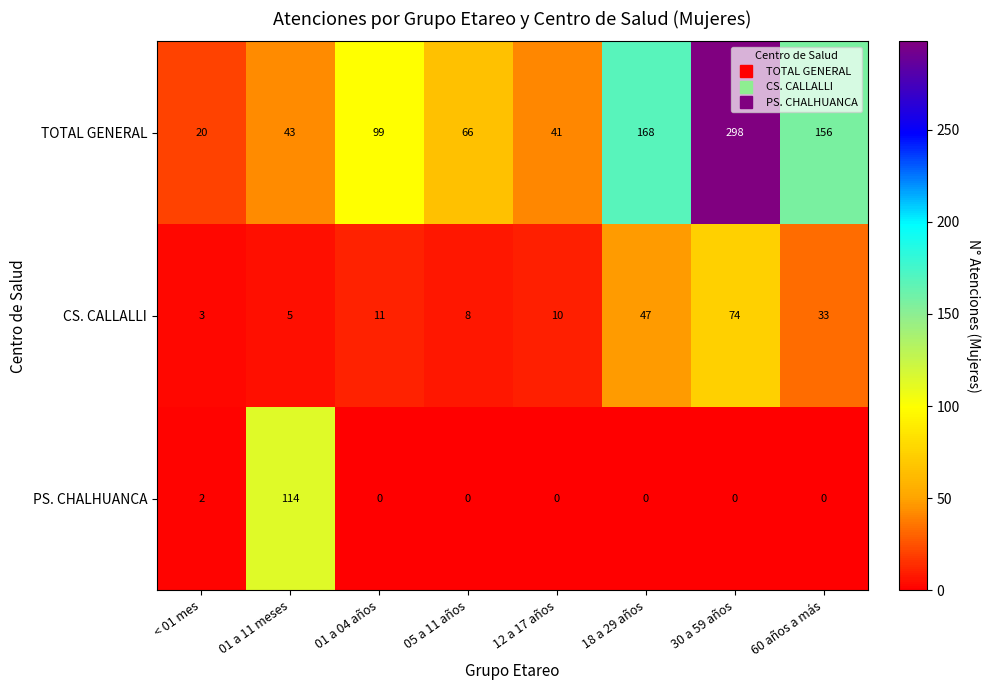

At 60 años a más, list the series in order from largest to smallest.

TOTAL GENERAL, CS. CALLALLI, PS. CHALHUANCA